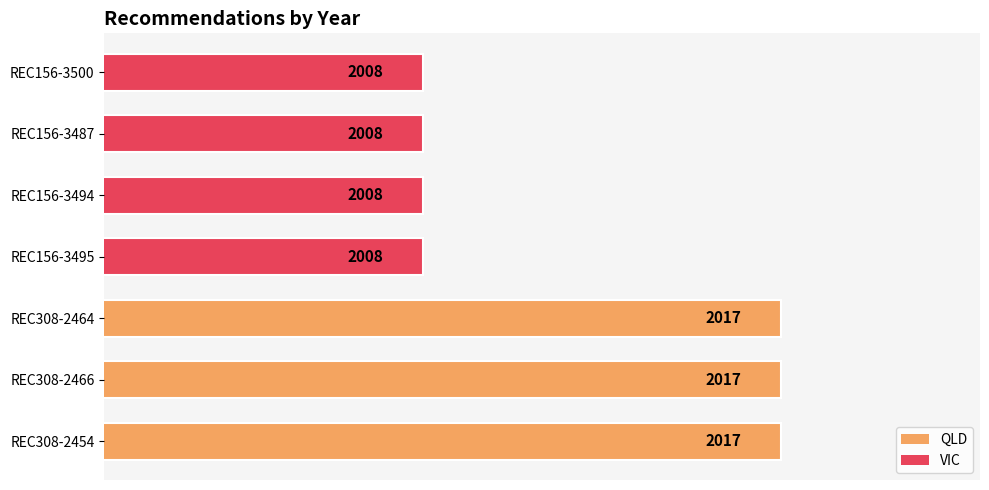

What is the change in value from REC308-2466 to REC156-3487?

-9